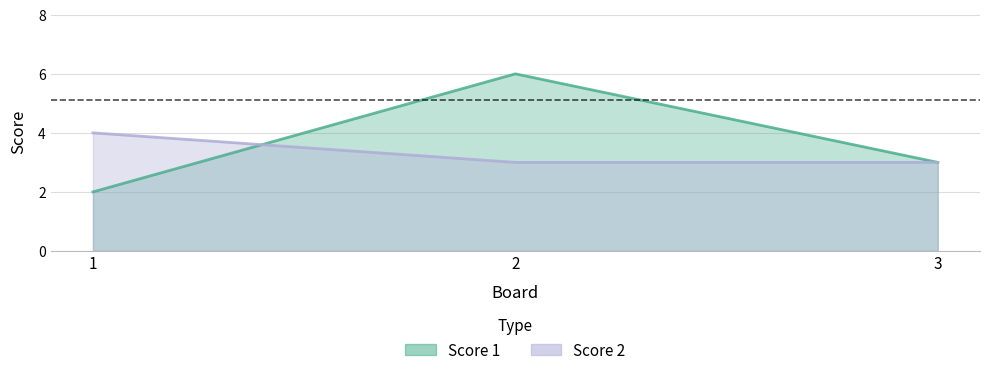

Which has a higher value, 2 or 3?

2